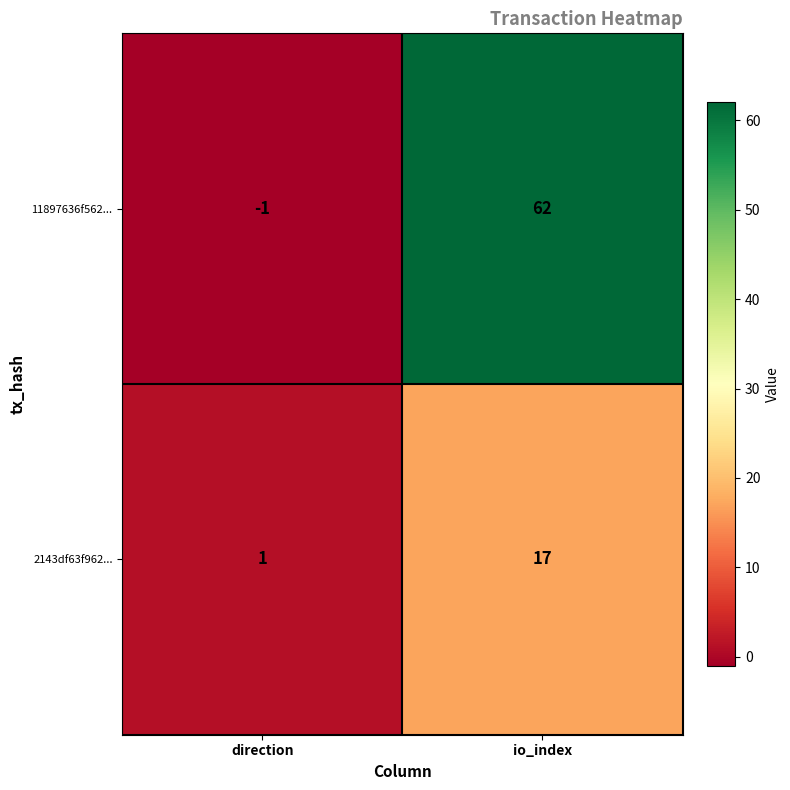

Which series has the largest range (max minus min)?

11897636f562...